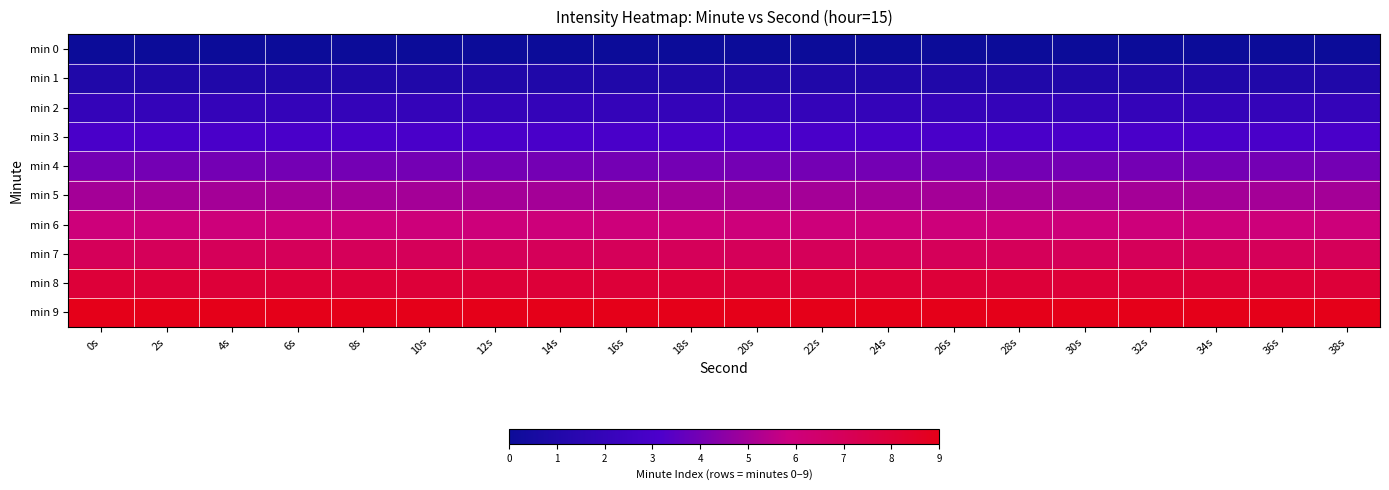

How many series are shown in this chart?

10